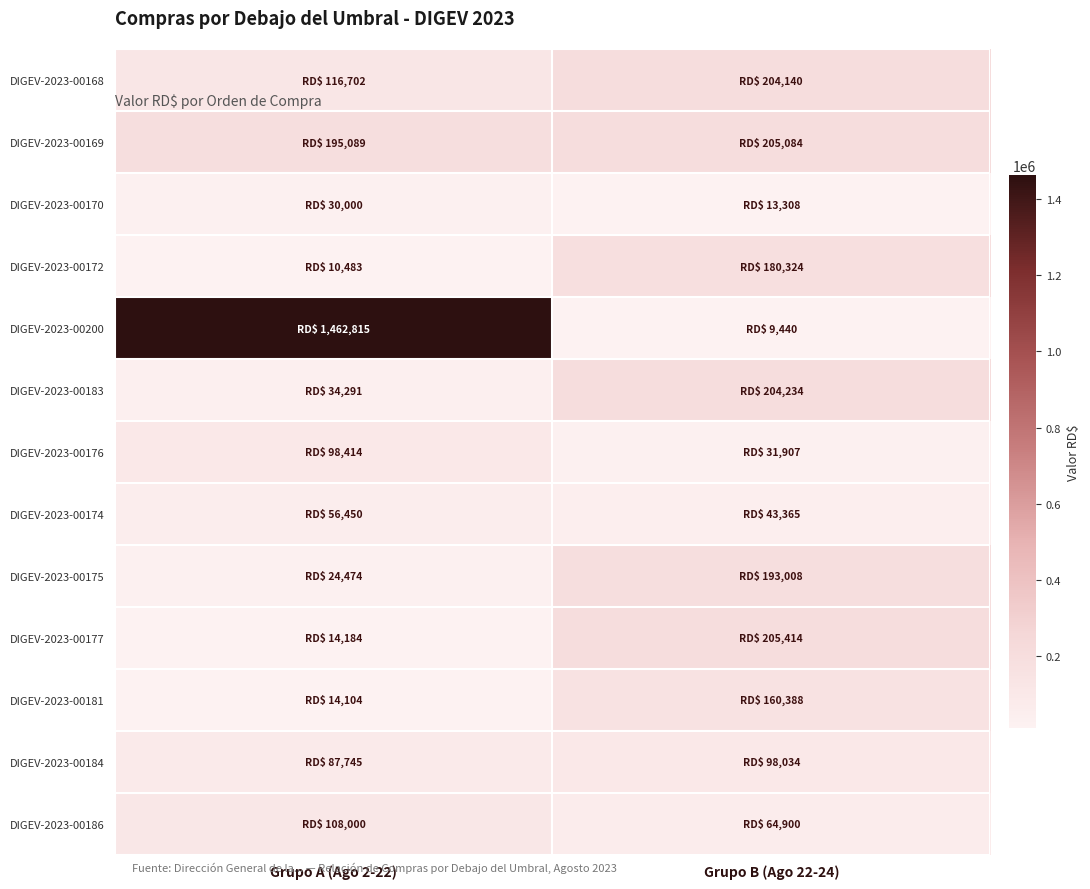

Between Grupo A (Ago 2-22) and Grupo B (Ago 22-24), which series saw the biggest shift?

DIGEV-2023-00200